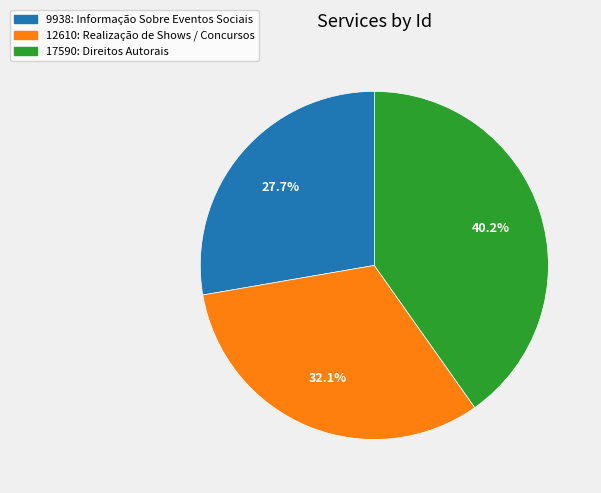

How many slices are in this pie chart?

3